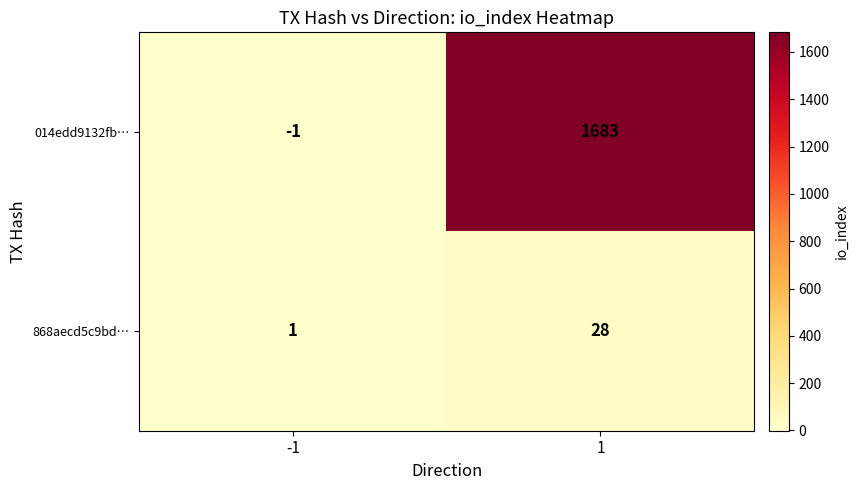

Read the 868aecd5c9bd… value at 1, to the nearest 5.

30